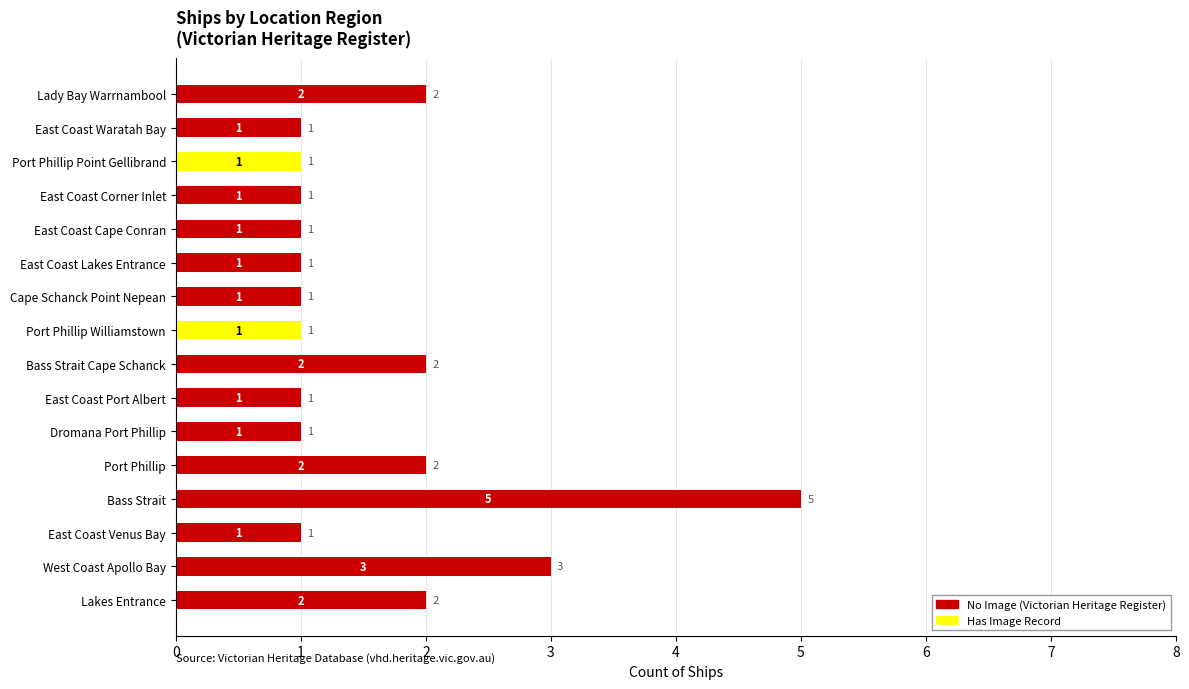

The value of No Image (Victorian Heritage Register) at Bass Strait is 5. True or false?

True